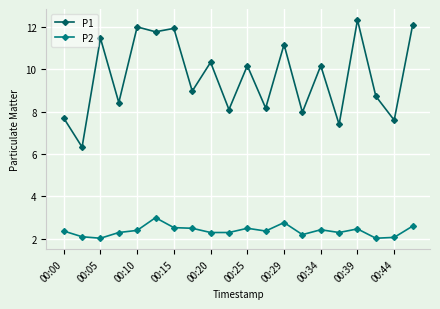

How many lines are shown in the chart?

2